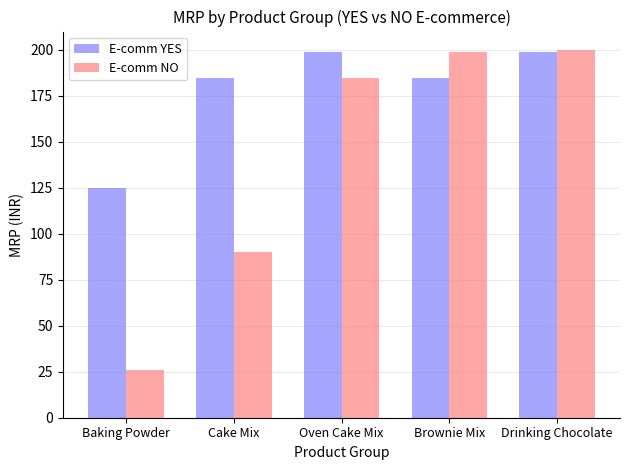

What is the sum of all E-comm NO values?

700